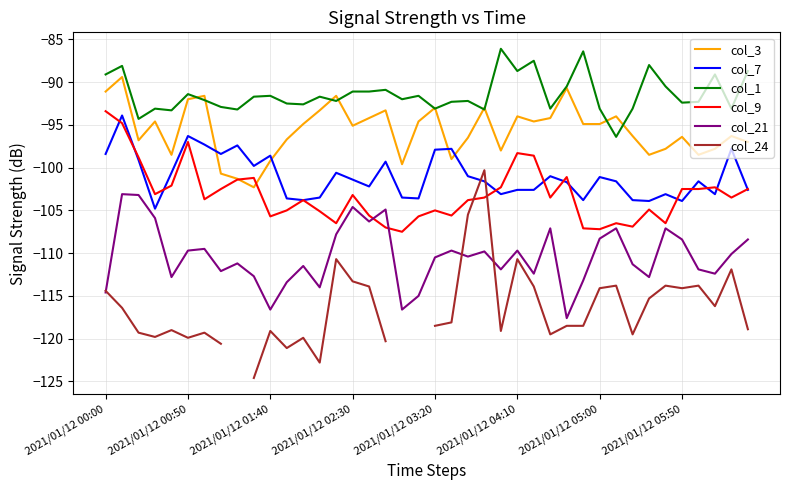

How many values in the col_21 series are below -110?

22